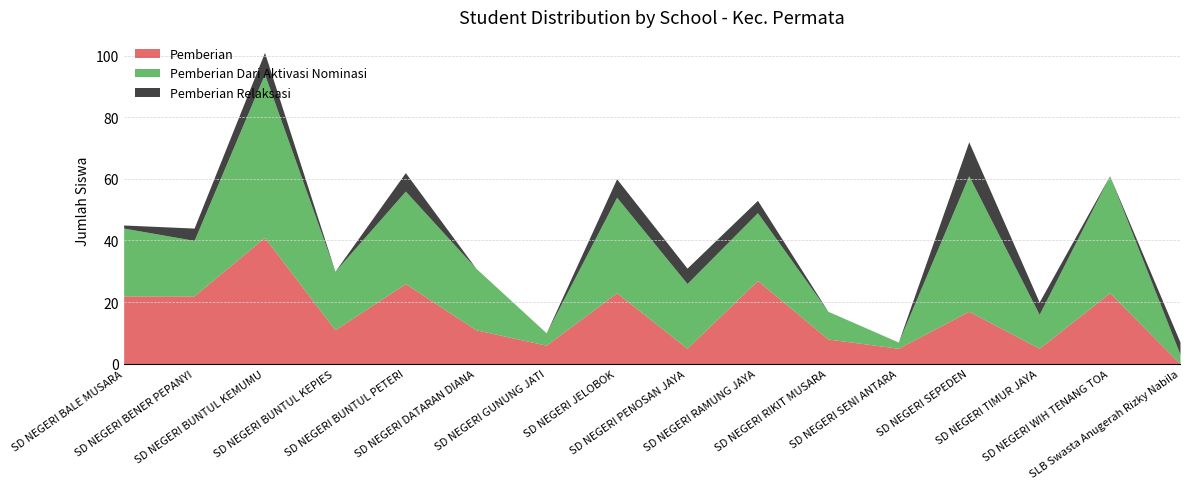

What is the maximum value shown in the chart?

53